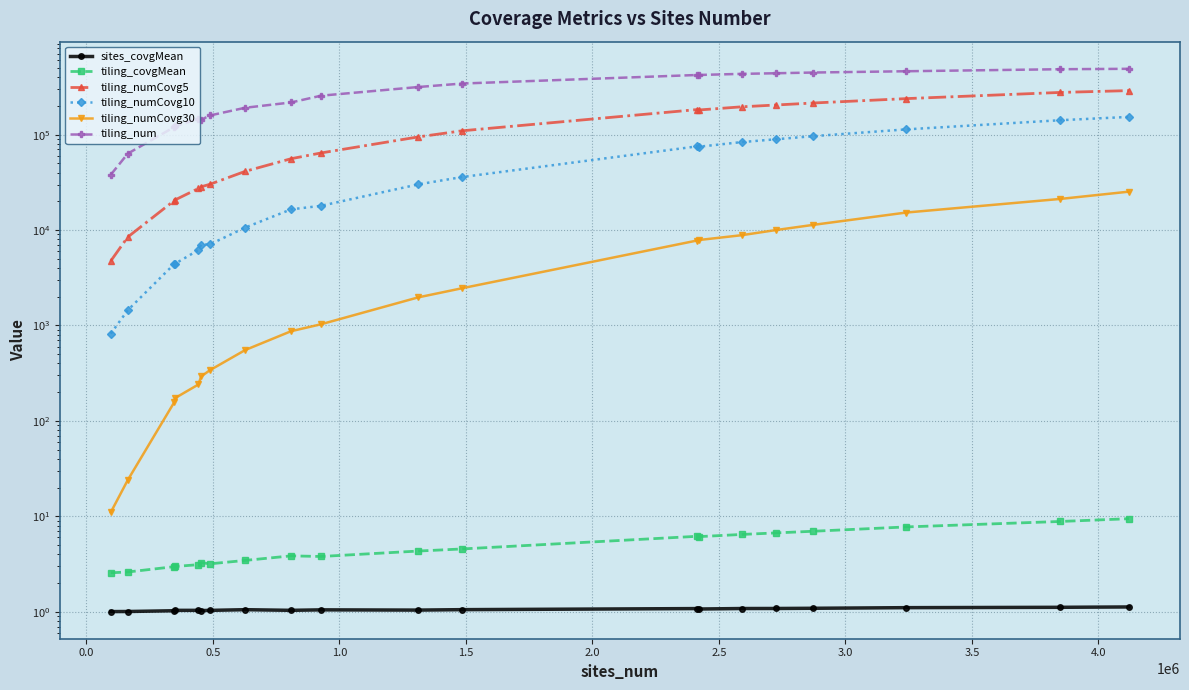

Is the value of tiling_num at 3.5 greater than the value of tiling_numCovg5 at 0.5?

Yes